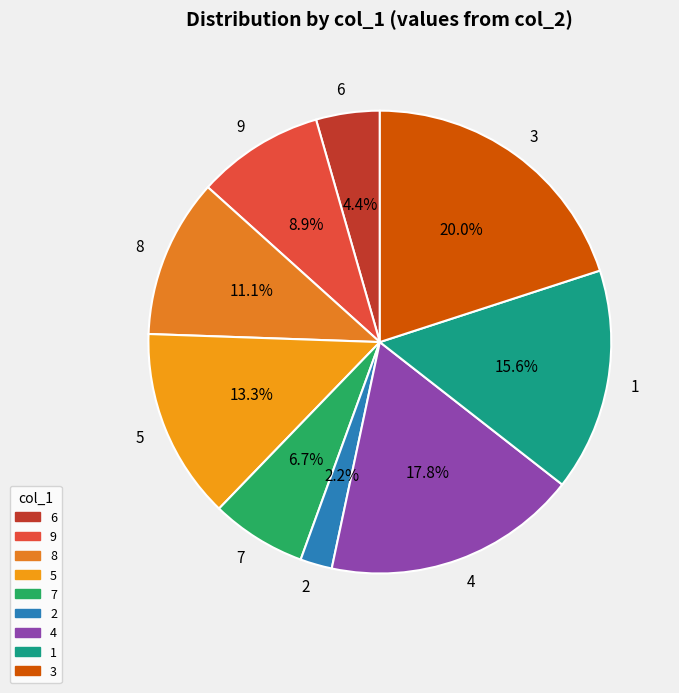

Does 4 represent more than half of the total?

No